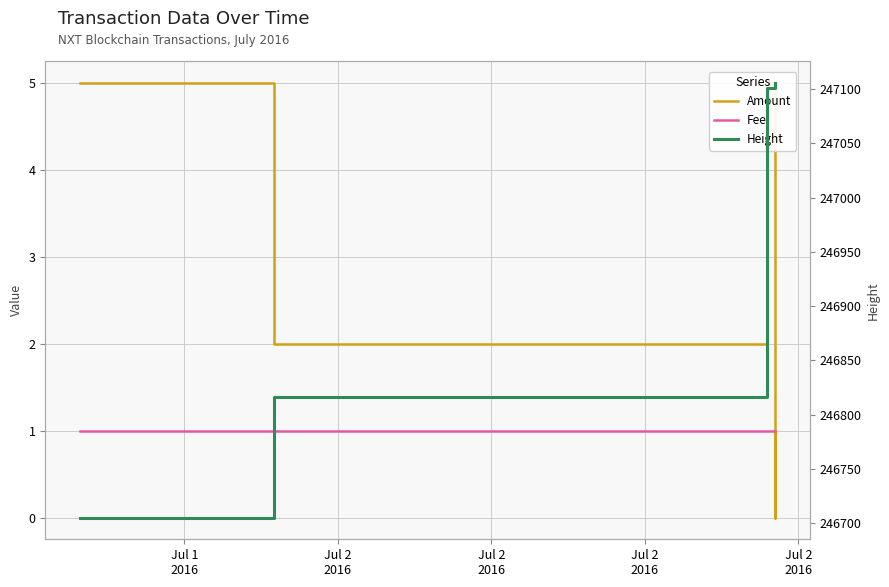

How many lines are shown in the chart?

3